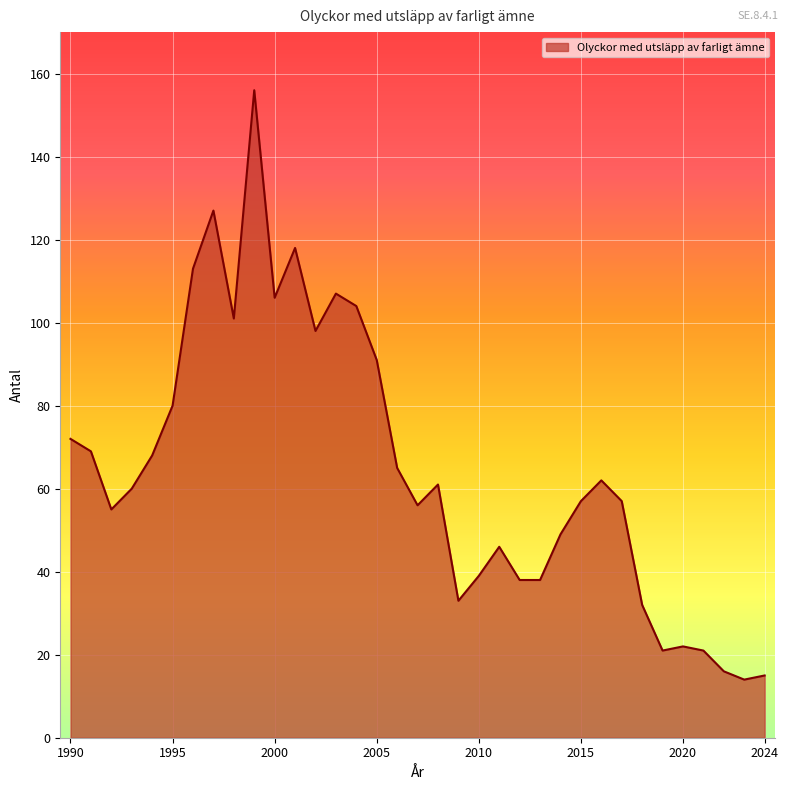

What is the average value?

65